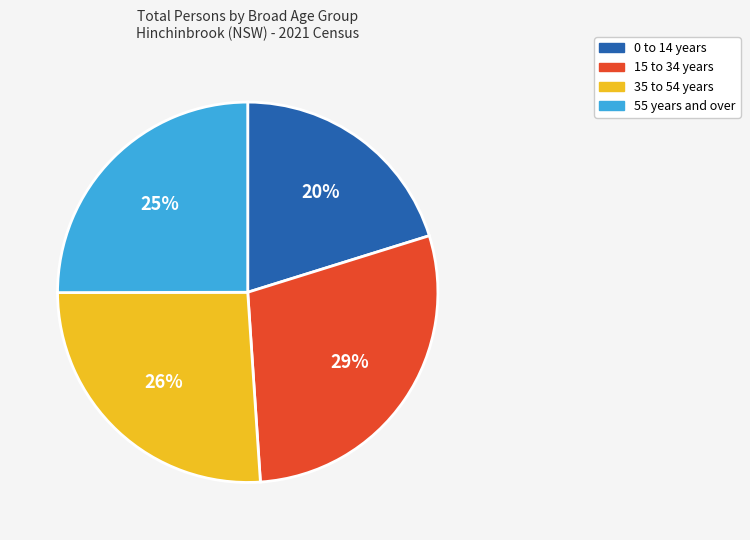

How many segments does this pie chart have?

4